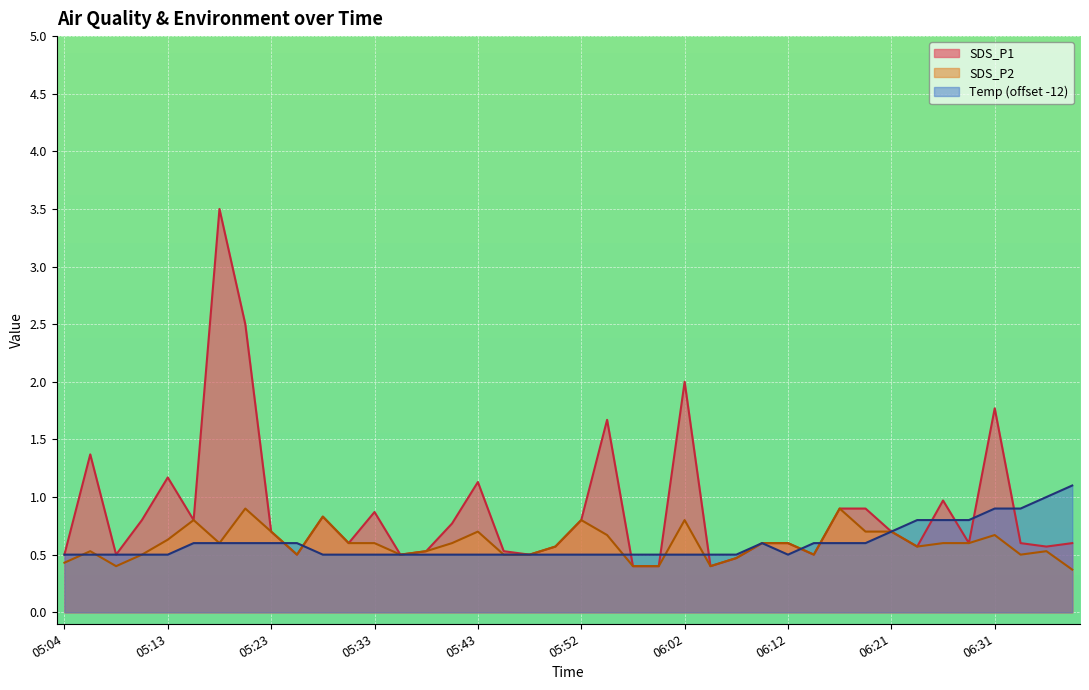

At which label does Temp reach its peak?

06:38